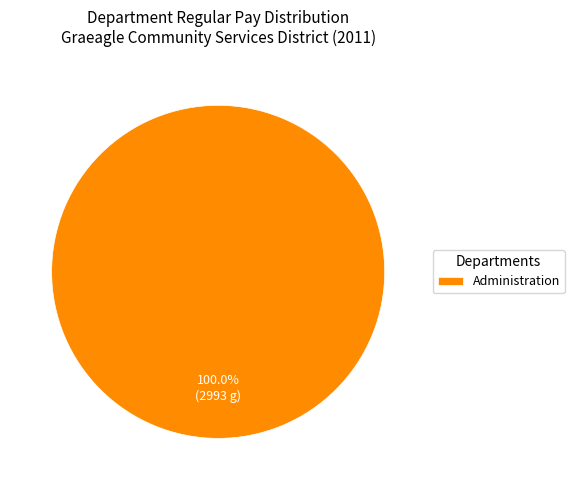

What is the majority slice?

Administration